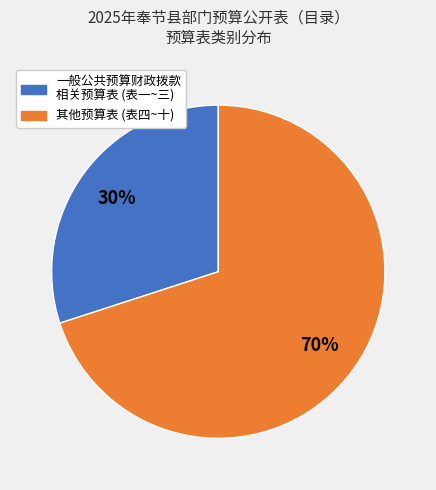

Does any single category account for the majority?

Yes